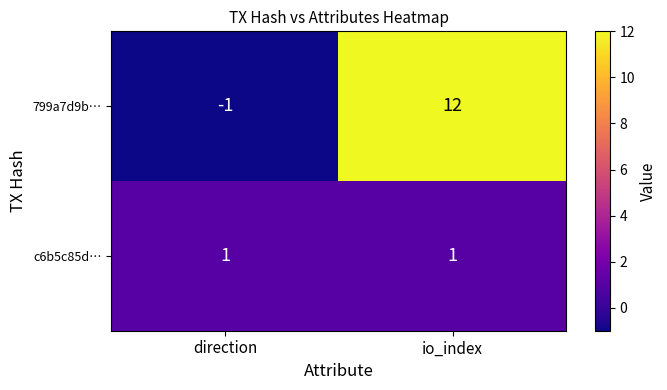

Is the value of c6b5c85d… at io_index greater than the value of 799a7d9b… at io_index?

No